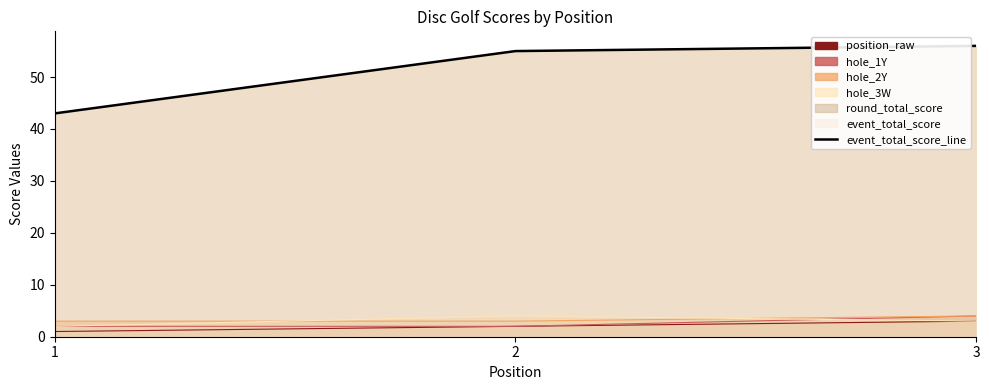

What is the average value?

51